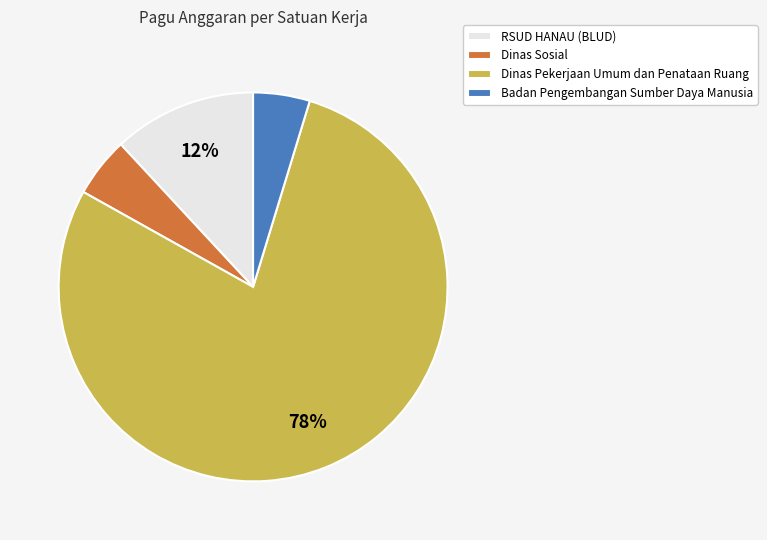

Is it true that RSUD HANAU (BLUD) is 5% of the pie?

False